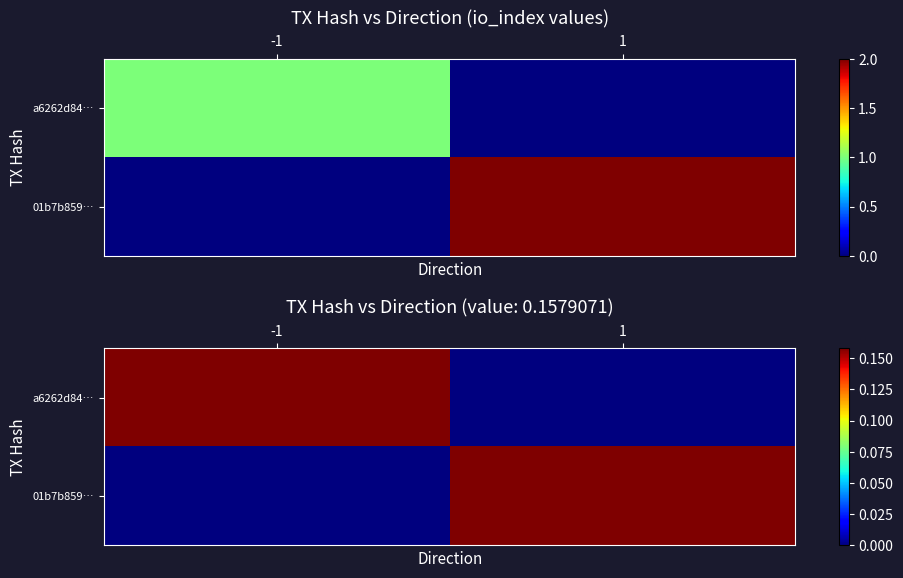

Between -1 and 1, which series saw the biggest shift?

a6262d84…